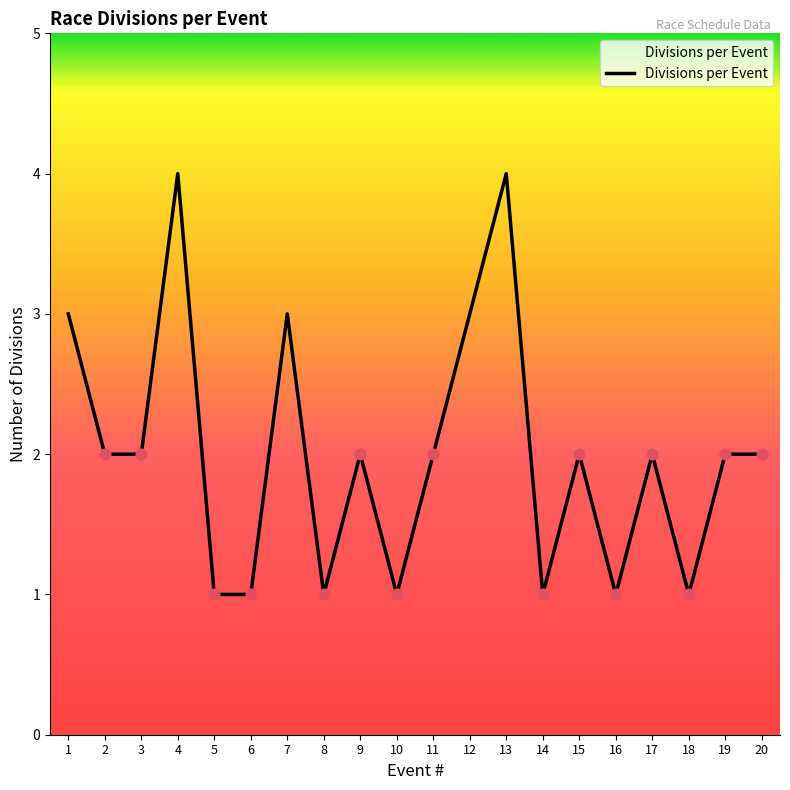

Between 7 and 9, which is larger?

7